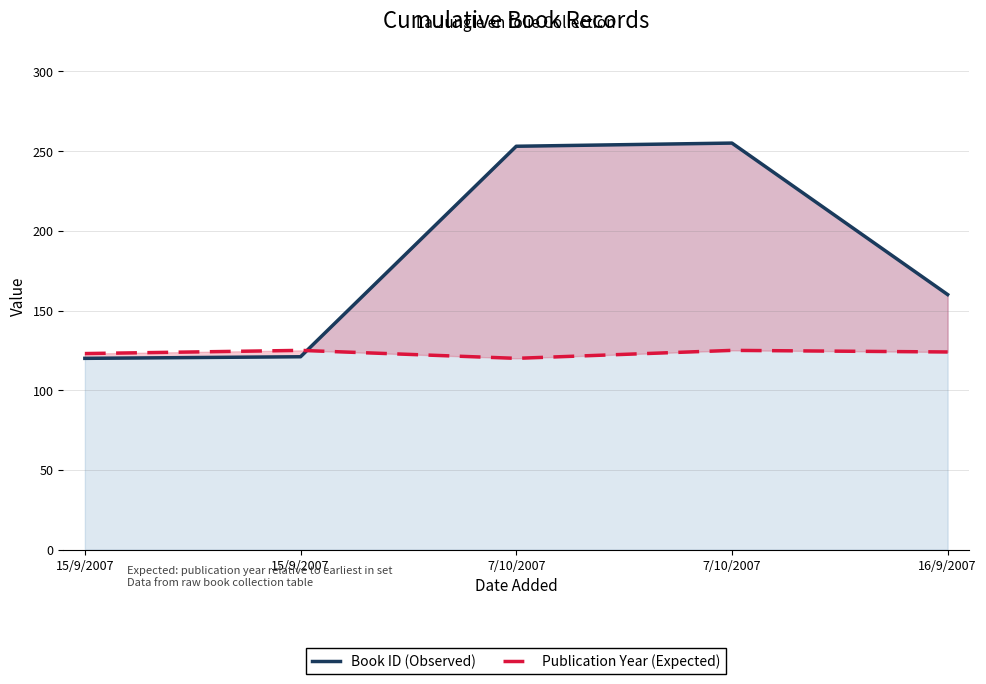

Which series ends up on top after the final intersection of Book ID (Observed) and Publication Year (Expected)?

Book ID (Observed)